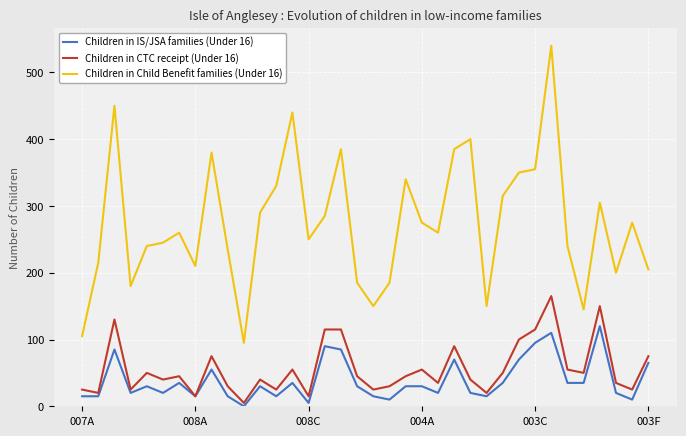

At how many categories does at least one series exceed 136?

34